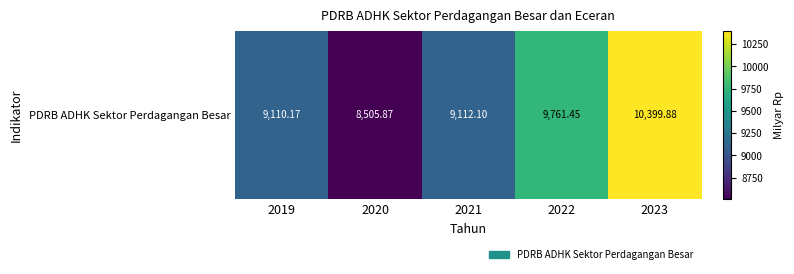

What value does the data have at 2019?

9110.2